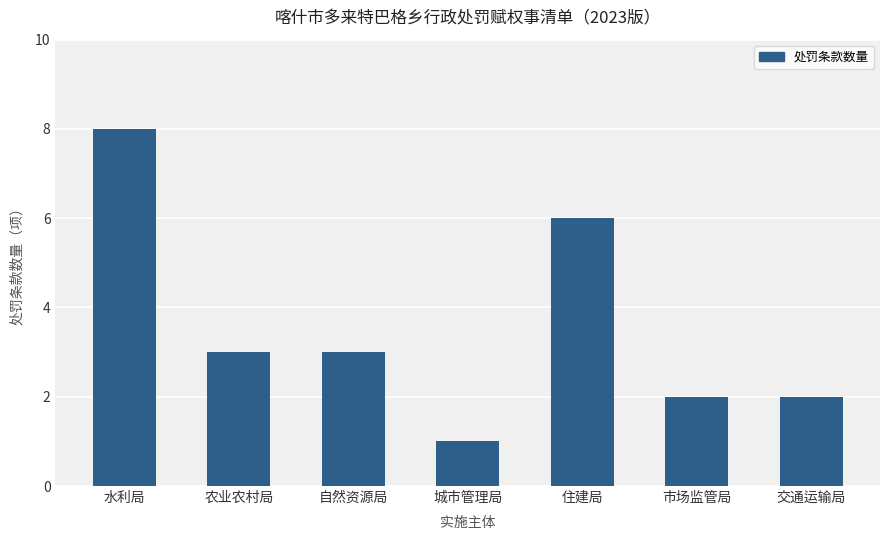

True or false: the data shows 3 at 自然资源局.

True